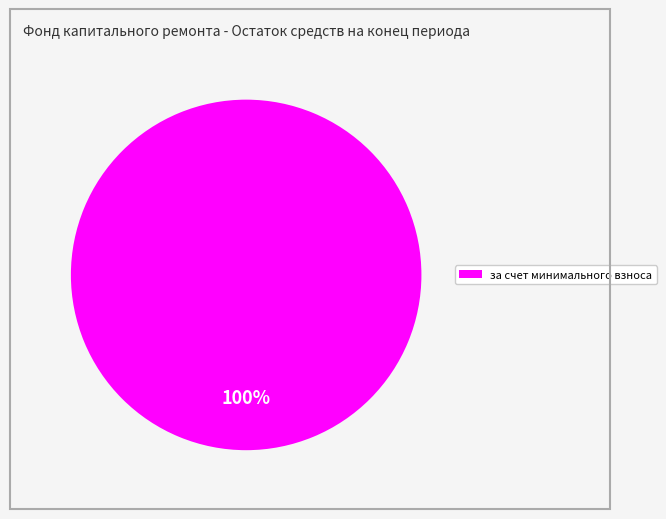

Is there any slice that represents more than half of the pie?

Yes